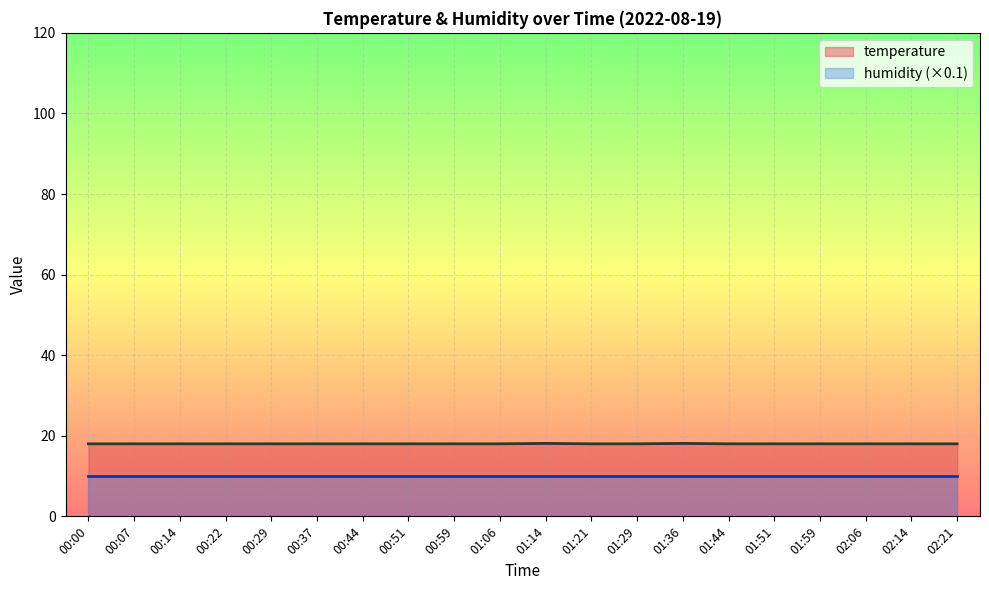

At which category does the chart reach its minimum across all series?

00:00